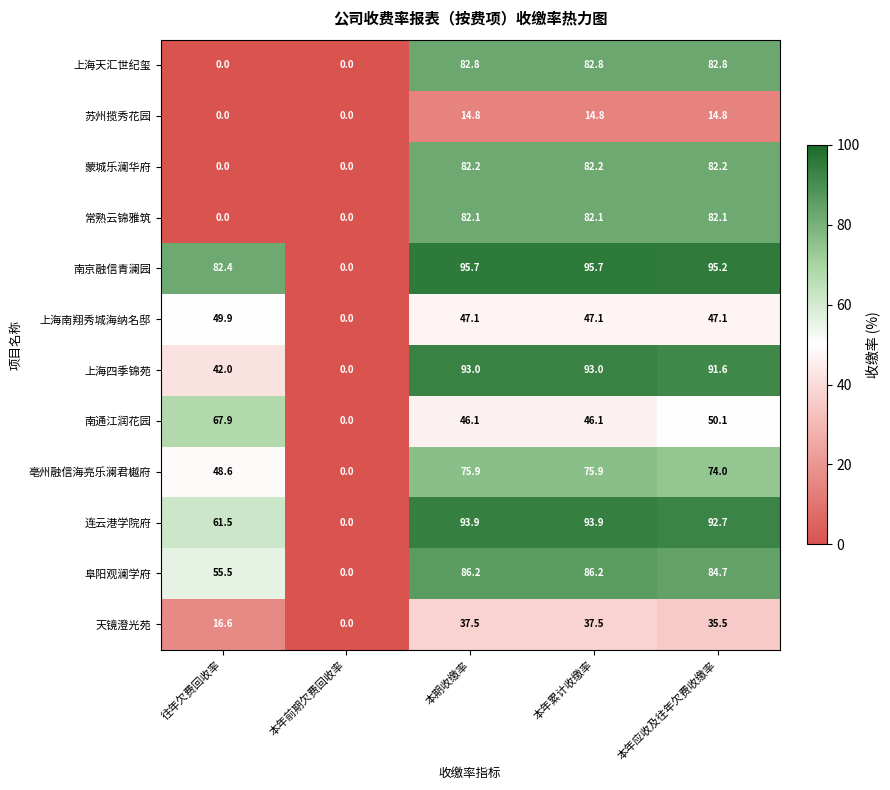

Count the number of data series in this chart.

12